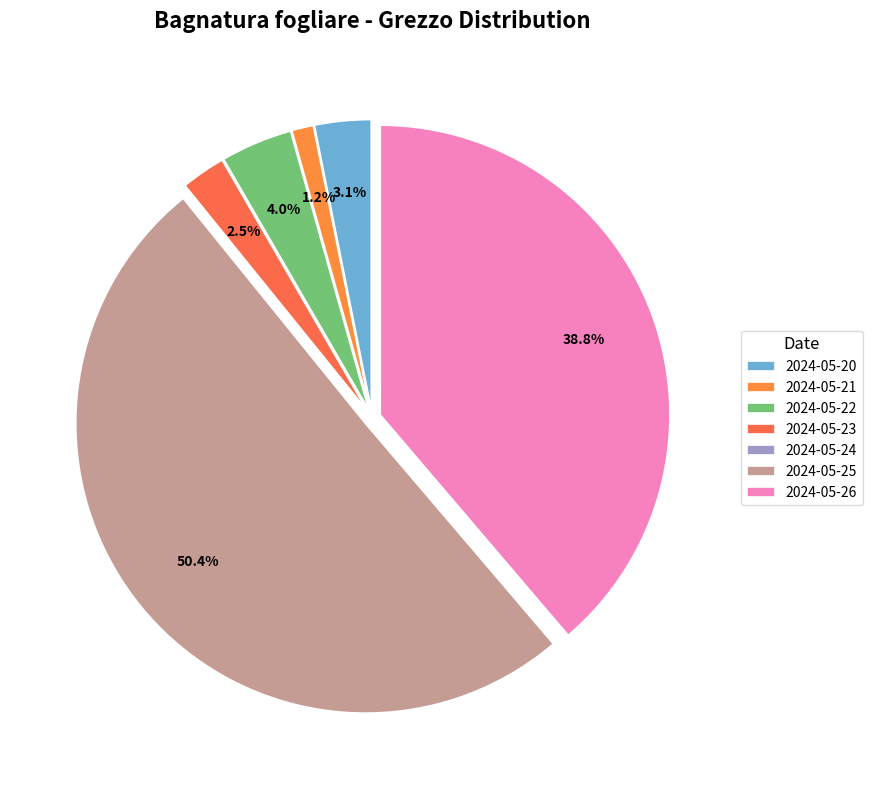

To the nearest percent, what percentage of the pie is 2024-05-23?

2%